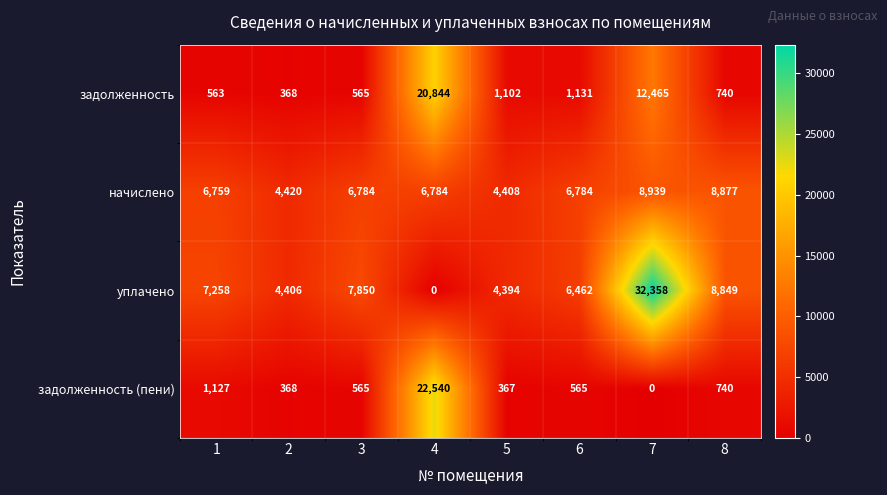

What is the difference between the maximum and minimum values in the начислено series?

4531